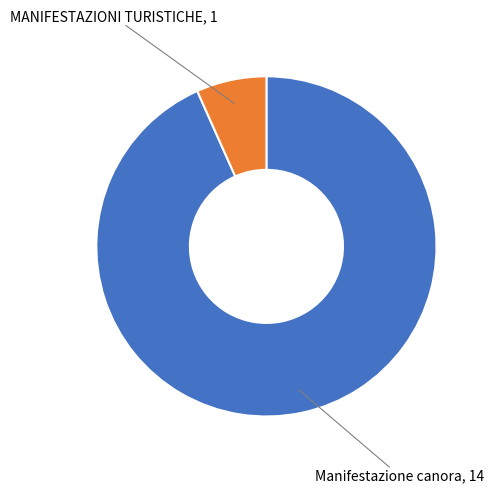

Is there a majority slice in this chart?

Yes